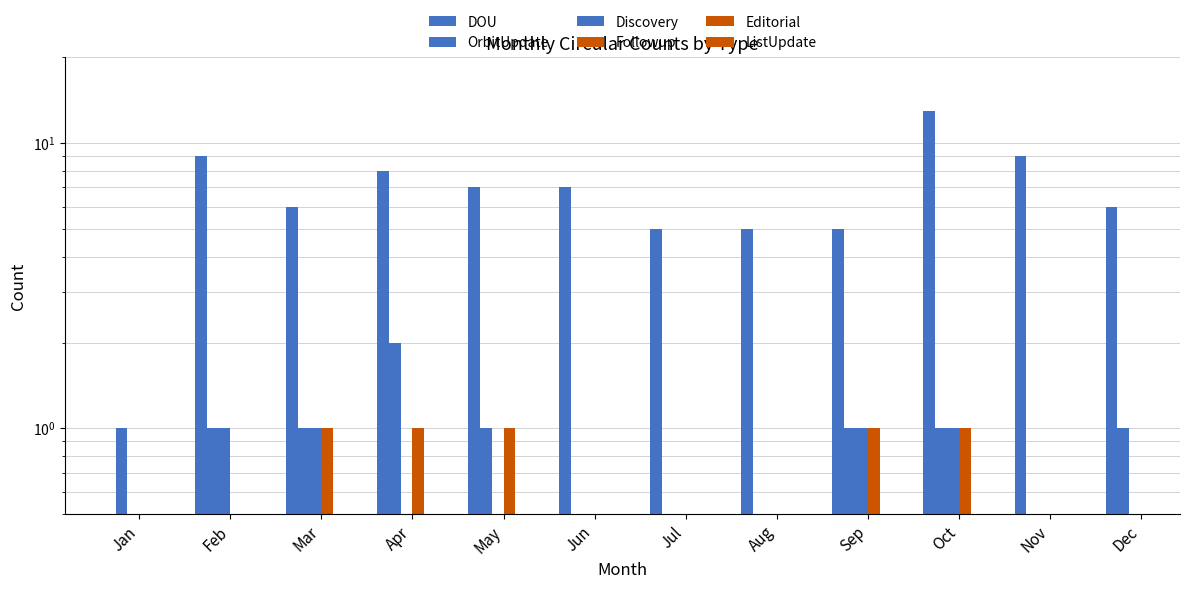

What is the greatest value displayed?

13.0